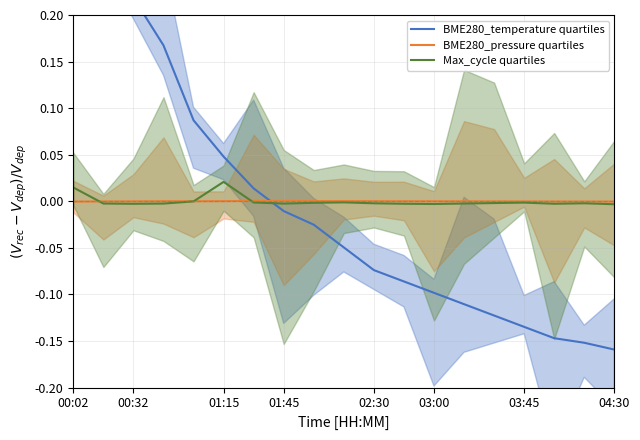

At which category is the sum across all series the highest?

00:02